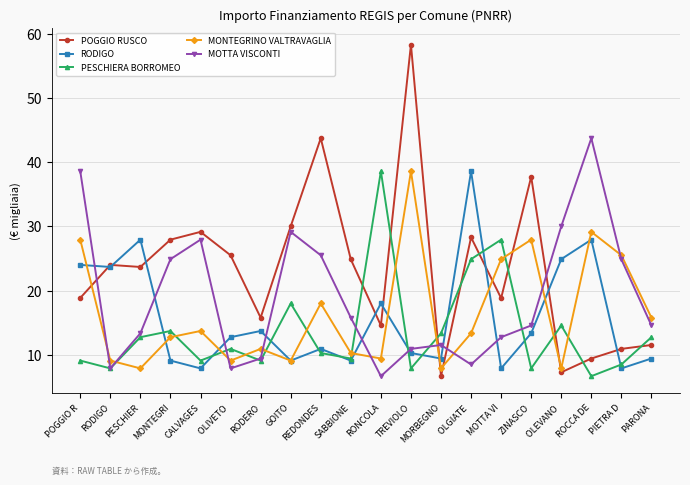

The POGGIO RUSCO series shows 42.8 at SABBIONE. True or false?

False